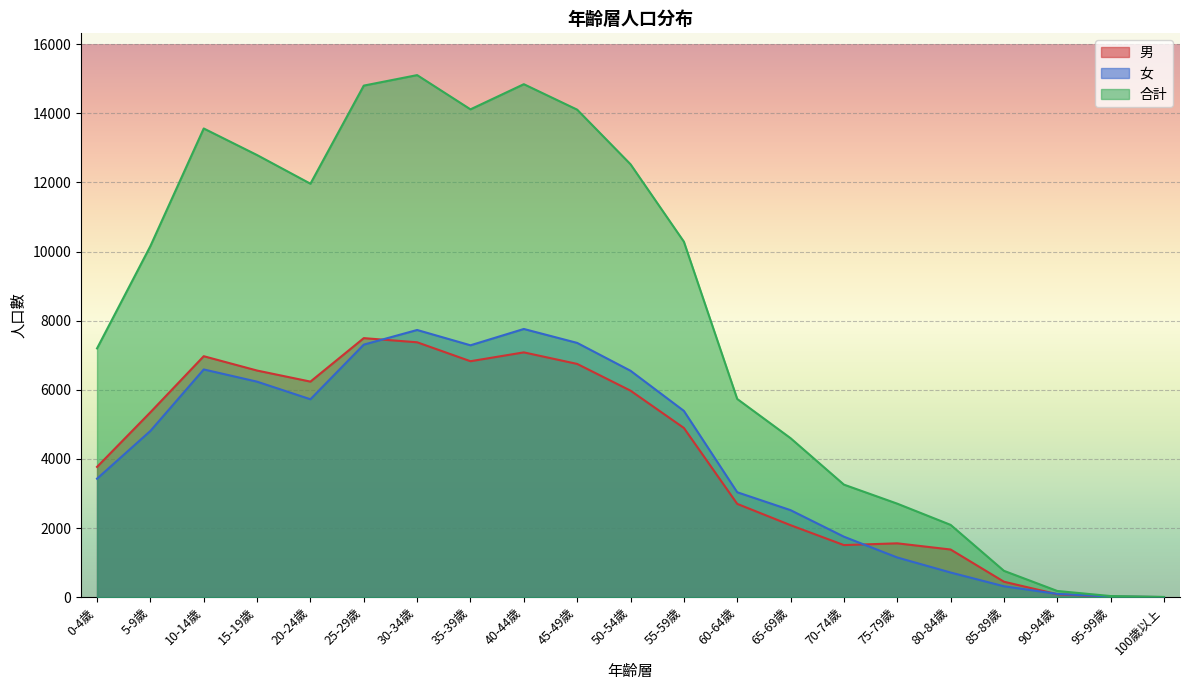

What is the highest value of the 男 series?

7496